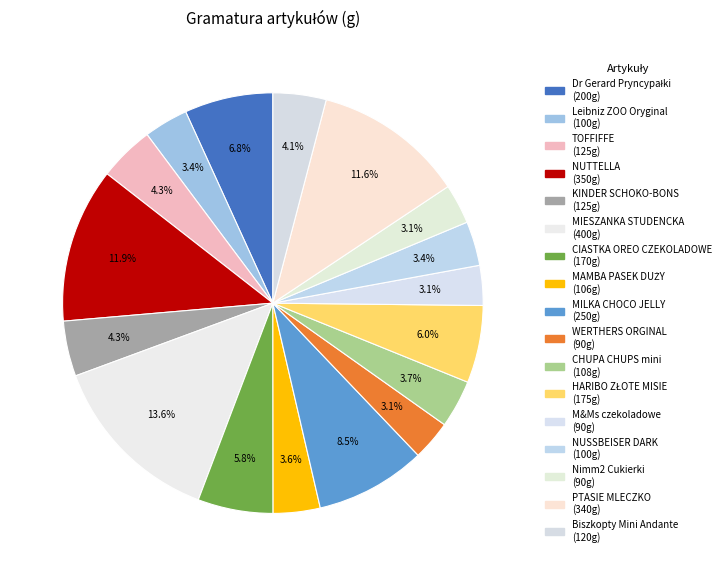

True or false: CHUPA CHUPS mini accounts for 4% of the total.

True